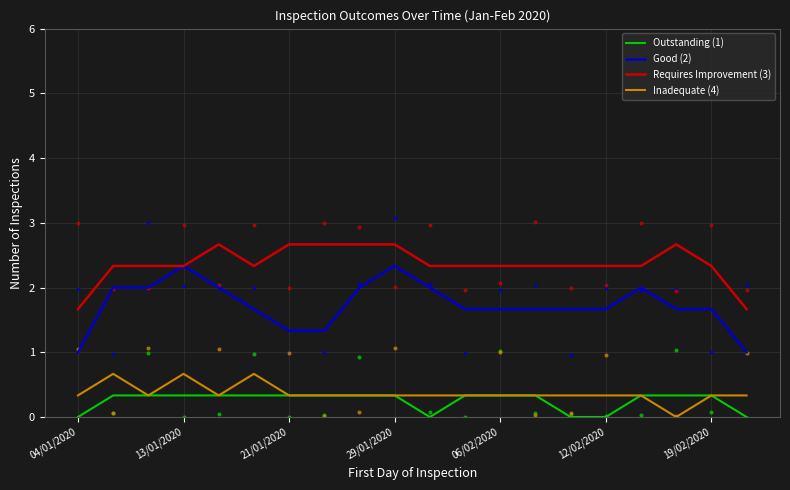

Which series reaches the maximum Y coordinate?

Requires Improvement (3)